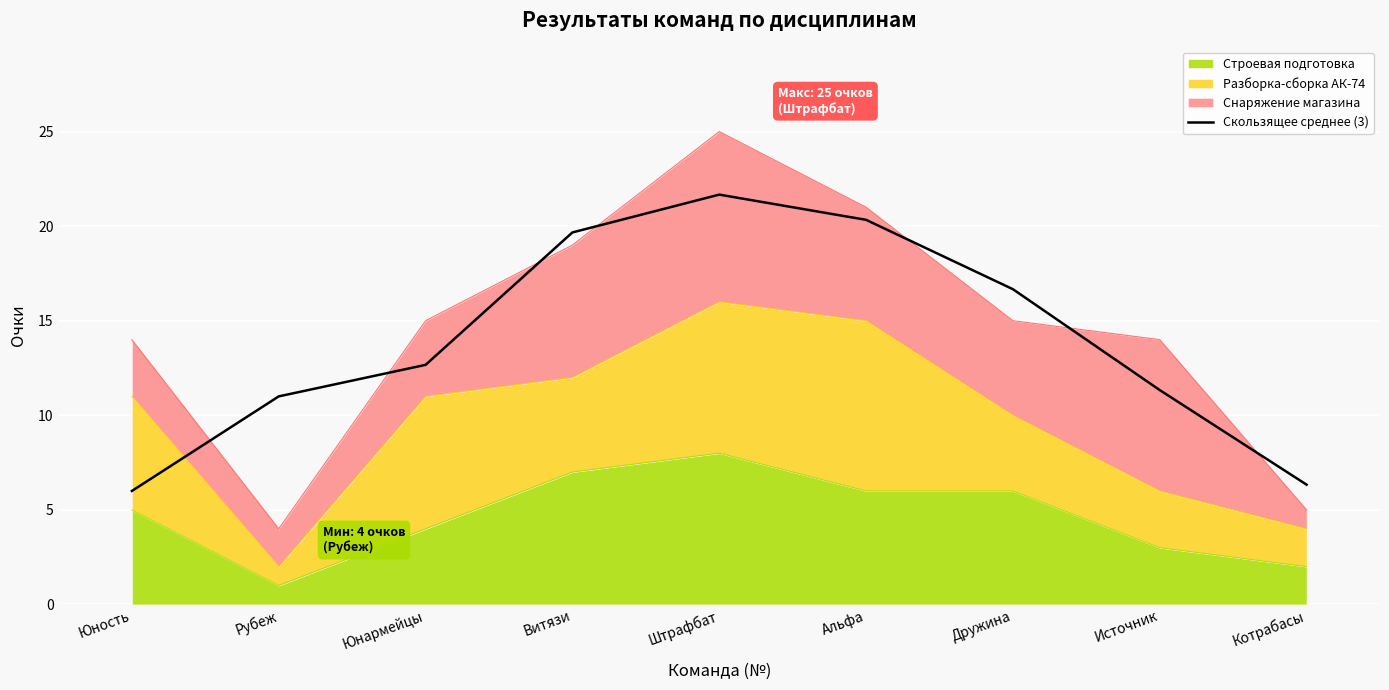

Which has a higher value, Источник or Котрабасы?

Источник